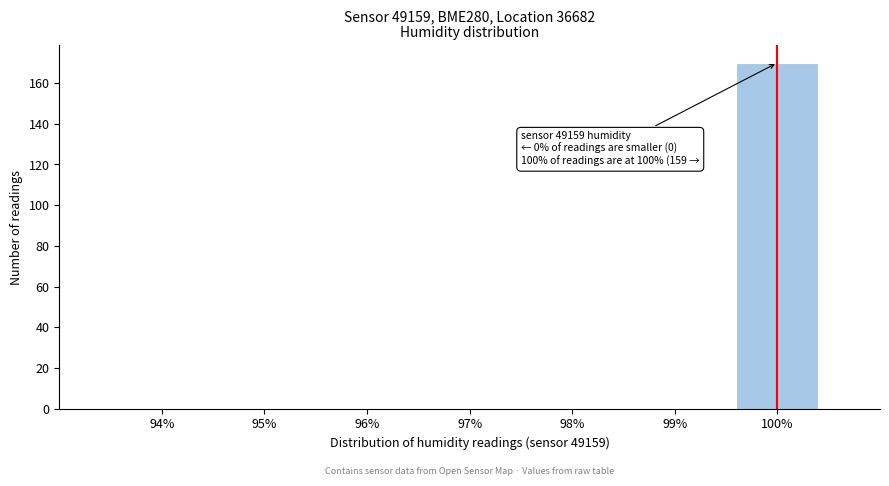

Which range on the x-axis has the tallest bar?

99.5 to 100.5